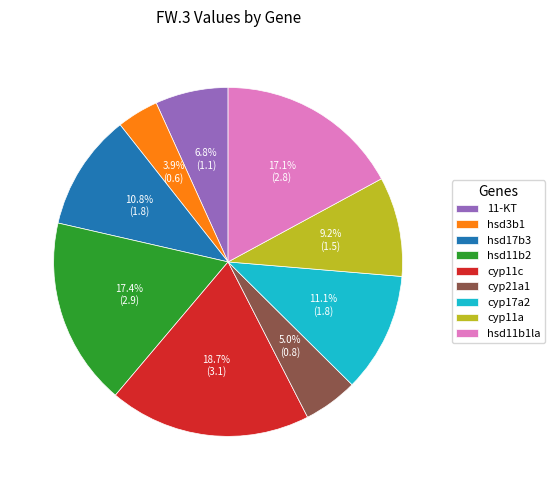

True or false: cyp11c accounts for 19% of the total.

True